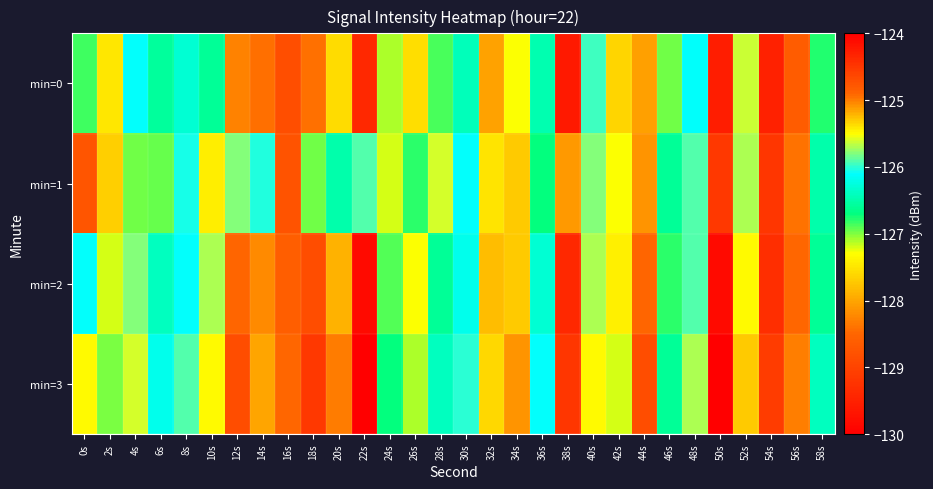

Which category has the lowest value across all series?

38s